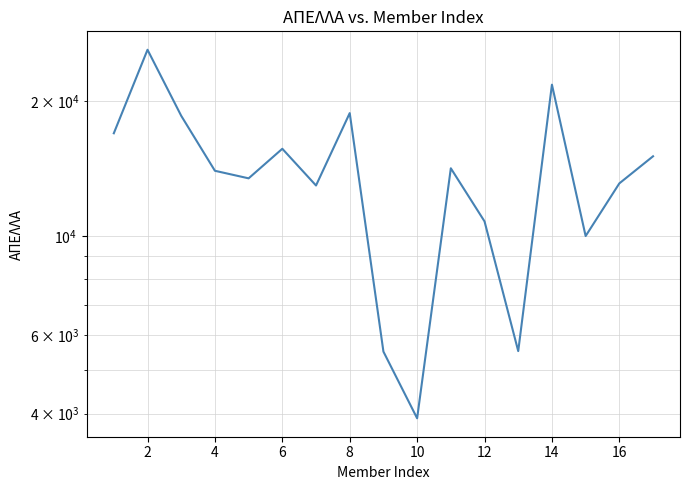

Reading left to right, what are all the values shown in this chart?

16959	26082	18557	13978	13444	15657	12957	18817	5504	3903	14159	10769	5518	21788	9985	13099	15062